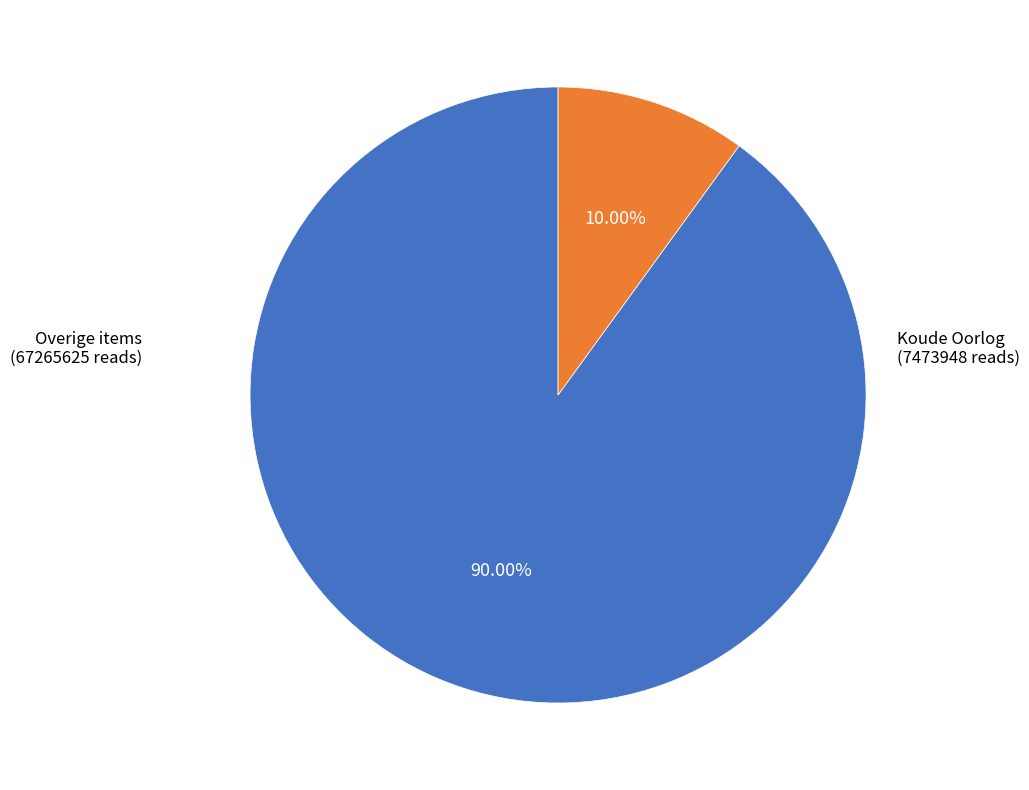

Is there any slice that represents more than half of the pie?

Yes